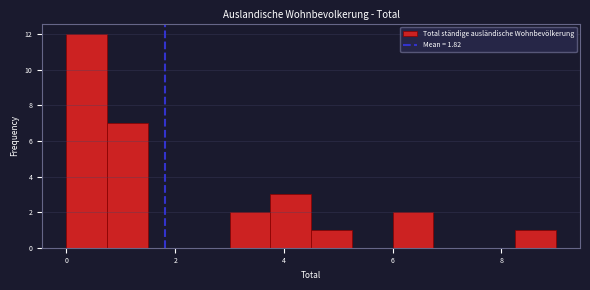

Around what value on the x-axis is the tallest bar? Give the approximate position of its centre, as read against the axis.

0.4